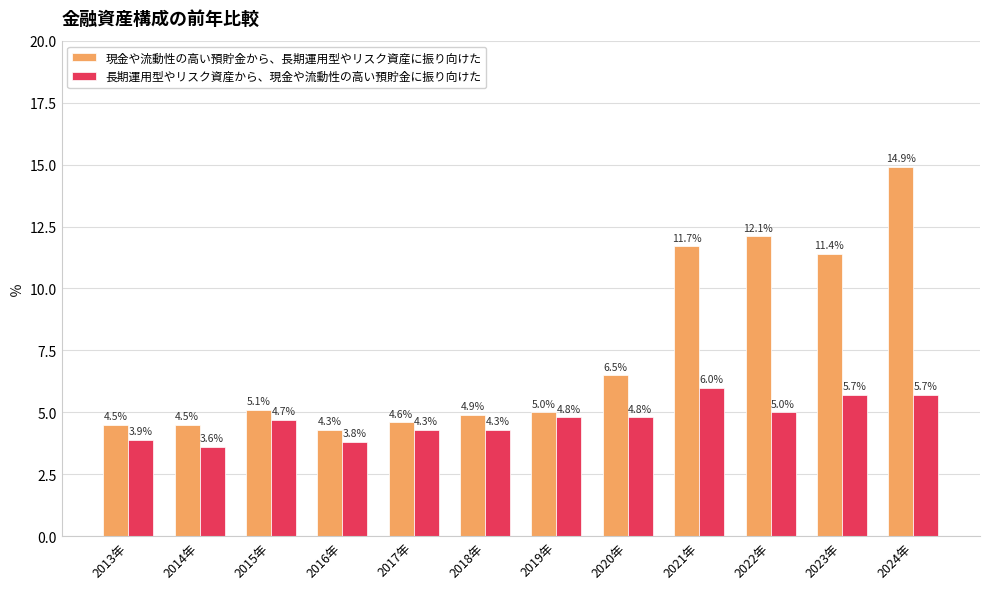

Rank the series by their maximum value, from highest to lowest.

現金や流動性の高い預貯金から、長期運用型やリスク資産に振り向けた, 長期運用型やリスク資産から、現金や流動性の高い預貯金に振り向けた